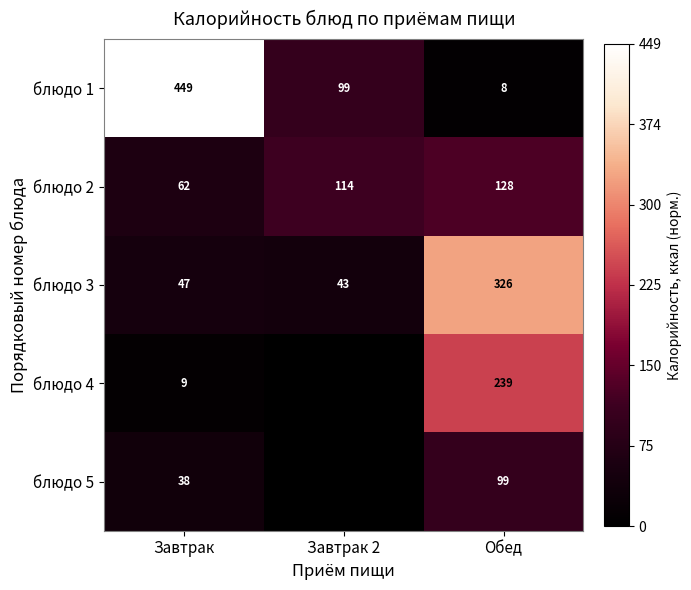

At which category is the sum across all series the highest?

Обед